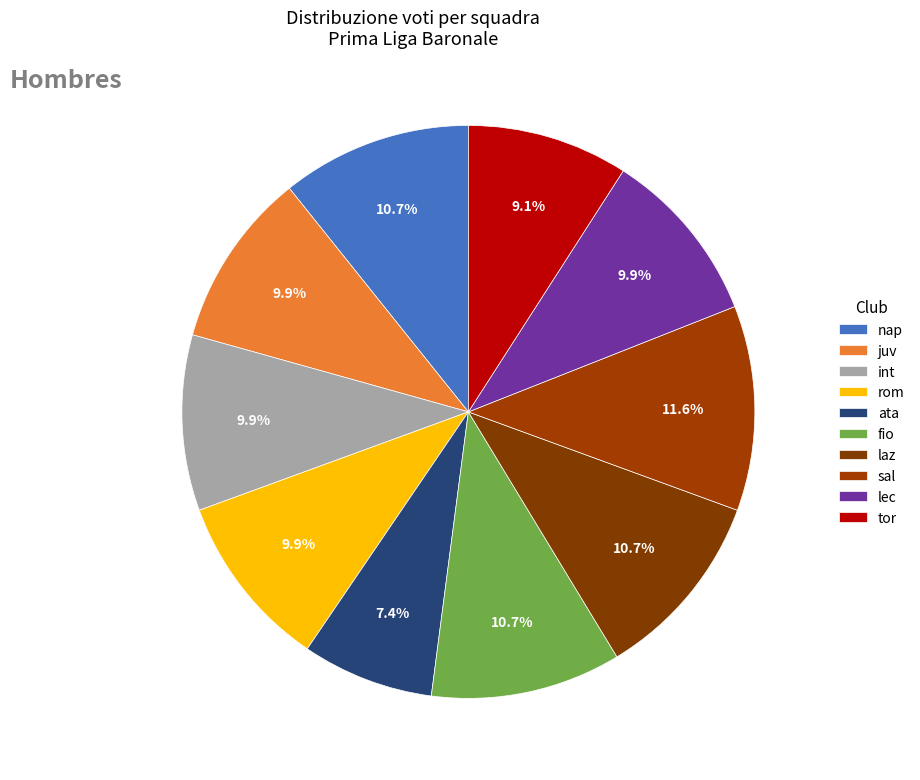

What is the total percentage of nap and ata?

18.2%